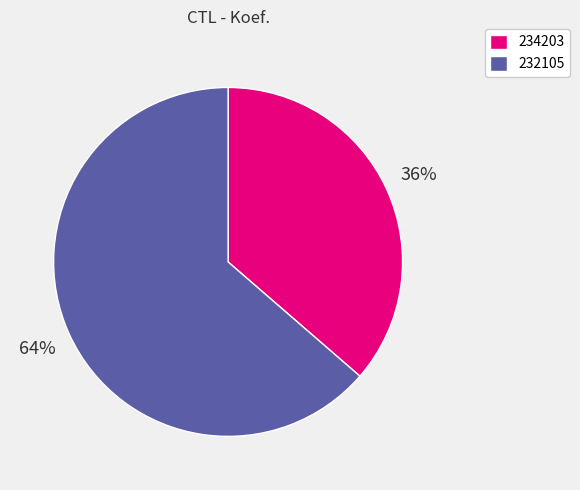

To the nearest percent, what is the combined percentage of 234203 and 232105?

100%